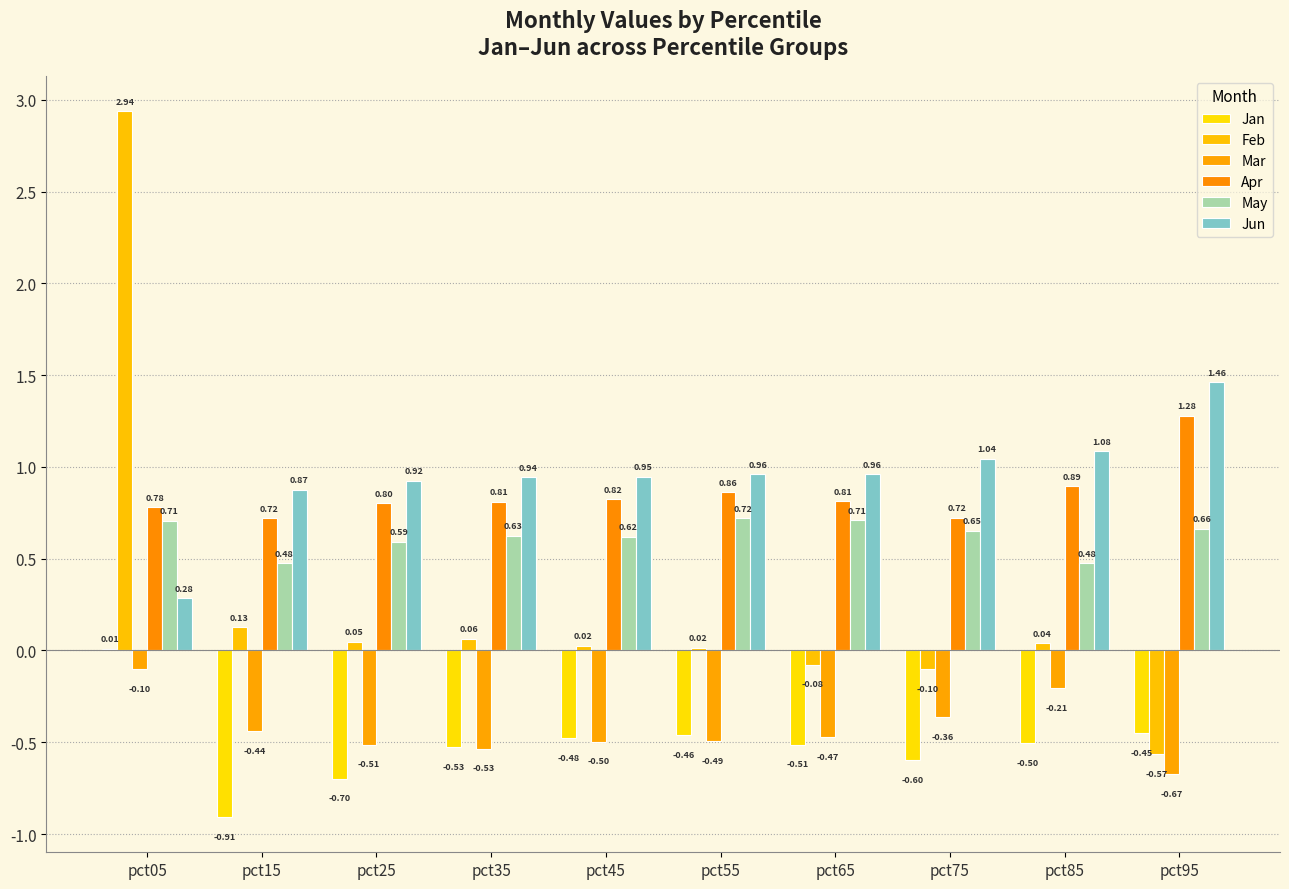

How many groups of bars are there?

10